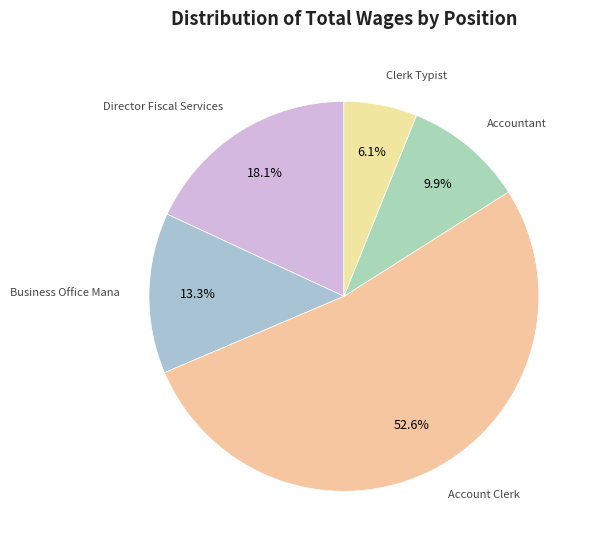

How many slices are in this pie chart?

5